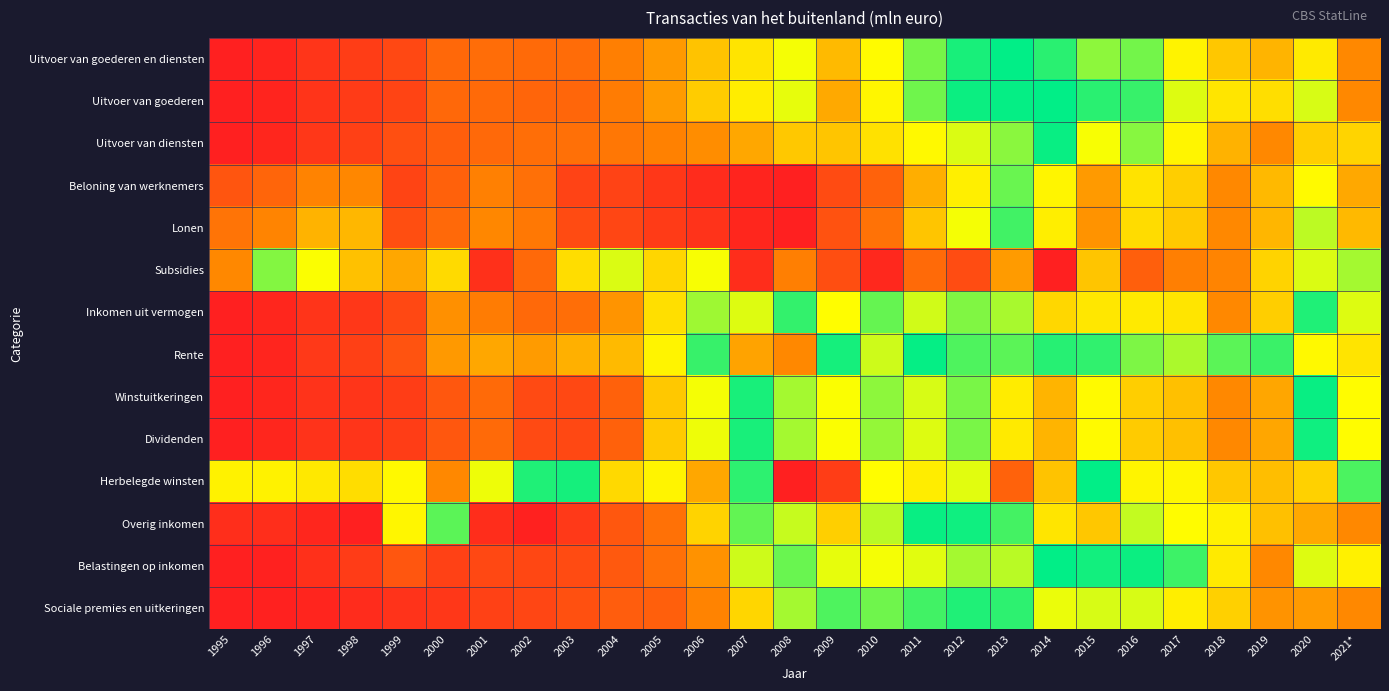

Reading left to right, extract all data points from this chart.

Uitvoer van goederen en diensten: 1995=0.0	1996=0.0	1997=0.1	1998=0.1	1999=0.1	2000=0.2	2001=0.2	2002=0.2	2003=0.2	2004=0.3	2005=0.3	2006=0.4	2007=0.5	2008=0.5	2009=0.4	2010=0.5	2011=0.6	2012=0.6	2013=0.6	2014=0.7	2015=0.7	2016=0.7	2017=0.8	2018=0.9	2019=0.9	2020=0.8	2021*=1.0
Uitvoer van goederen: 1995=0.0	1996=0.0	1997=0.1	1998=0.1	1999=0.1	2000=0.2	2001=0.2	2002=0.2	2003=0.2	2004=0.3	2005=0.3	2006=0.4	2007=0.5	2008=0.5	2009=0.4	2010=0.5	2011=0.6	2012=0.6	2013=0.6	2014=0.7	2015=0.7	2016=0.7	2017=0.8	2018=0.8	2019=0.9	2020=0.8	2021*=1.0
Uitvoer van diensten: 1995=0.0	1996=0.0	1997=0.1	1998=0.1	1999=0.1	2000=0.2	2001=0.2	2002=0.2	2003=0.2	2004=0.3	2005=0.3	2006=0.3	2007=0.4	2008=0.4	2009=0.4	2010=0.4	2011=0.5	2012=0.5	2013=0.6	2014=0.7	2015=0.8	2016=0.7	2017=0.8	2018=0.9	2019=1.0	2020=0.9	2021*=0.9
Beloning van werknemers: 1995=0.2	1996=0.2	1997=0.3	1998=0.3	1999=0.1	2000=0.2	2001=0.3	2002=0.2	2003=0.1	2004=0.1	2005=0.1	2006=0.0	2007=0.0	2008=0.0	2009=0.1	2010=0.2	2011=0.4	2012=0.5	2013=0.6	2014=0.8	2015=1.0	2016=0.8	2017=0.9	2018=1.0	2019=0.9	2020=0.8	2021*=0.9
Lonen: 1995=0.2	1996=0.3	1997=0.4	1998=0.4	1999=0.1	2000=0.2	2001=0.3	2002=0.3	2003=0.1	2004=0.1	2005=0.1	2006=0.1	2007=0.0	2008=0.0	2009=0.1	2010=0.2	2011=0.4	2012=0.5	2013=0.6	2014=0.8	2015=1.0	2016=0.9	2017=0.9	2018=1.0	2019=0.9	2020=0.8	2021*=0.9
Subsidies: 1995=1.0	1996=0.6	1997=0.5	1998=0.4	1999=0.4	2000=0.4	2001=0.0	2002=0.2	2003=0.4	2004=0.5	2005=0.4	2006=0.8	2007=0.0	2008=0.3	2009=0.1	2010=0.0	2011=0.2	2012=0.1	2013=0.3	2014=0.0	2015=0.4	2016=0.2	2017=0.3	2018=0.3	2019=0.4	2020=0.5	2021*=0.6
Inkomen uit vermogen: 1995=0.0	1996=0.0	1997=0.1	1998=0.1	1999=0.1	2000=0.3	2001=0.3	2002=0.2	2003=0.2	2004=0.3	2005=0.4	2006=0.6	2007=0.8	2008=0.6	2009=0.5	2010=0.7	2011=0.8	2012=0.7	2013=0.7	2014=0.9	2015=0.8	2016=0.8	2017=0.8	2018=1.0	2019=0.9	2020=0.6	2021*=0.8
Rente: 1995=0.0	1996=0.0	1997=0.1	1998=0.1	1999=0.2	2000=0.3	2001=0.4	2002=0.3	2003=0.4	2004=0.4	2005=0.5	2006=0.7	2007=1.0	2008=1.0	2009=0.7	2010=0.5	2011=0.6	2012=0.6	2013=0.6	2014=0.6	2015=0.7	2016=0.6	2017=0.6	2018=0.6	2019=0.6	2020=0.5	2021*=0.5
Winstuitkeringen: 1995=0.0	1996=0.0	1997=0.1	1998=0.1	1999=0.1	2000=0.2	2001=0.2	2002=0.1	2003=0.1	2004=0.2	2005=0.4	2006=0.5	2007=0.6	2008=0.6	2009=0.5	2010=0.7	2011=0.8	2012=0.7	2013=0.8	2014=0.9	2015=0.8	2016=0.9	2017=0.9	2018=1.0	2019=0.9	2020=0.7	2021*=0.8
Dividenden: 1995=0.0	1996=0.0	1997=0.1	1998=0.1	1999=0.1	2000=0.2	2001=0.2	2002=0.1	2003=0.1	2004=0.2	2005=0.4	2006=0.5	2007=0.6	2008=0.6	2009=0.5	2010=0.7	2011=0.8	2012=0.7	2013=0.8	2014=0.9	2015=0.8	2016=0.9	2017=0.9	2018=1.0	2019=0.9	2020=0.7	2021*=0.8
Herbelegde winsten: 1995=0.5	1996=0.5	1997=0.5	1998=0.4	1999=0.5	2000=1.0	2001=0.5	2002=0.6	2003=0.7	2004=0.9	2005=0.5	2006=0.4	2007=0.6	2008=0.0	2009=0.1	2010=0.5	2011=0.5	2012=0.5	2013=0.2	2014=0.4	2015=0.7	2016=0.5	2017=0.5	2018=0.9	2019=0.4	2020=0.4	2021*=0.7
Overig inkomen: 1995=0.0	1996=0.0	1997=0.0	1998=0.0	1999=0.5	2000=0.6	2001=0.0	2002=0.0	2003=0.1	2004=0.2	2005=0.2	2006=0.4	2007=0.6	2008=0.5	2009=0.4	2010=0.5	2011=0.7	2012=0.7	2013=0.7	2014=0.8	2015=0.9	2016=0.8	2017=0.8	2018=0.8	2019=0.9	2020=0.9	2021*=1.0
Belastingen op inkomen: 1995=0.0	1996=0.0	1997=0.1	1998=0.1	1999=0.2	2000=0.1	2001=0.1	2002=0.1	2003=0.1	2004=0.2	2005=0.2	2006=0.3	2007=0.5	2008=0.6	2009=0.5	2010=0.5	2011=0.5	2012=0.6	2013=0.5	2014=0.7	2015=0.6	2016=0.6	2017=0.7	2018=0.8	2019=1.0	2020=0.8	2021*=0.8
Sociale premies en uitkeringen: 1995=0.0	1996=0.0	1997=0.0	1998=0.0	1999=0.1	2000=0.1	2001=0.1	2002=0.1	2003=0.1	2004=0.2	2005=0.2	2006=0.3	2007=0.4	2008=0.6	2009=0.6	2010=0.6	2011=0.6	2012=0.6	2013=0.6	2014=0.8	2015=0.8	2016=0.8	2017=0.8	2018=0.9	2019=1.0	2020=1.0	2021*=1.0